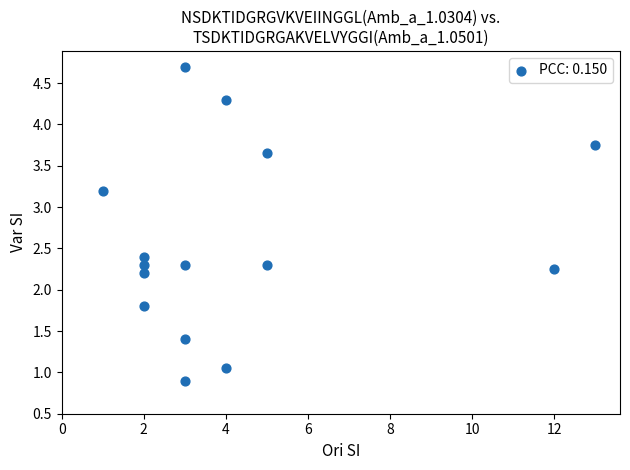

What is the range of X values (max minus min)?

12.0